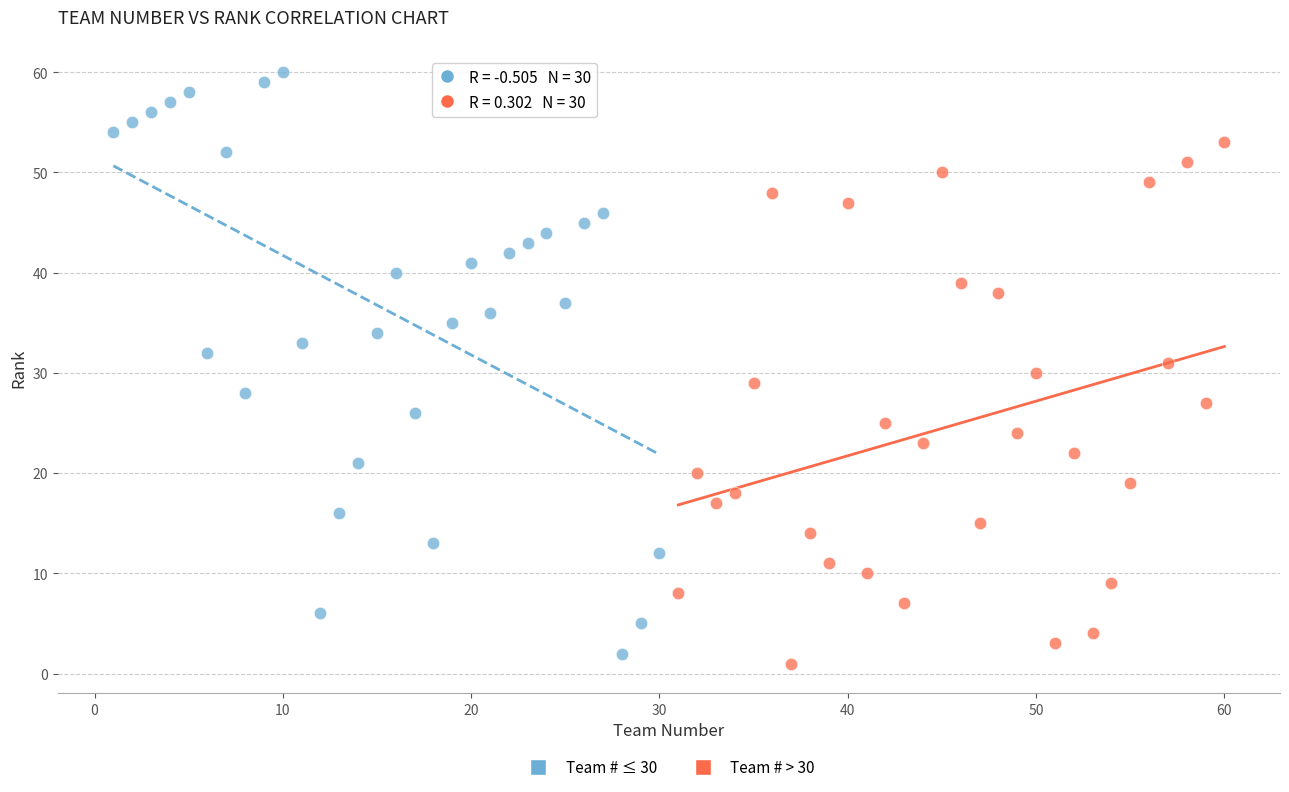

Which series has the widest spread of Y values?

Team # ≤ 30